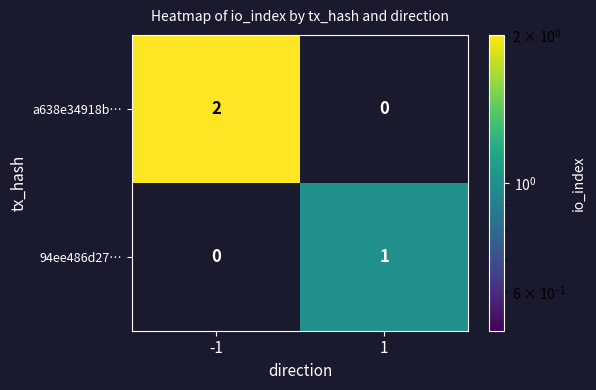

Which series has the largest range (max minus min)?

a638e34918b…